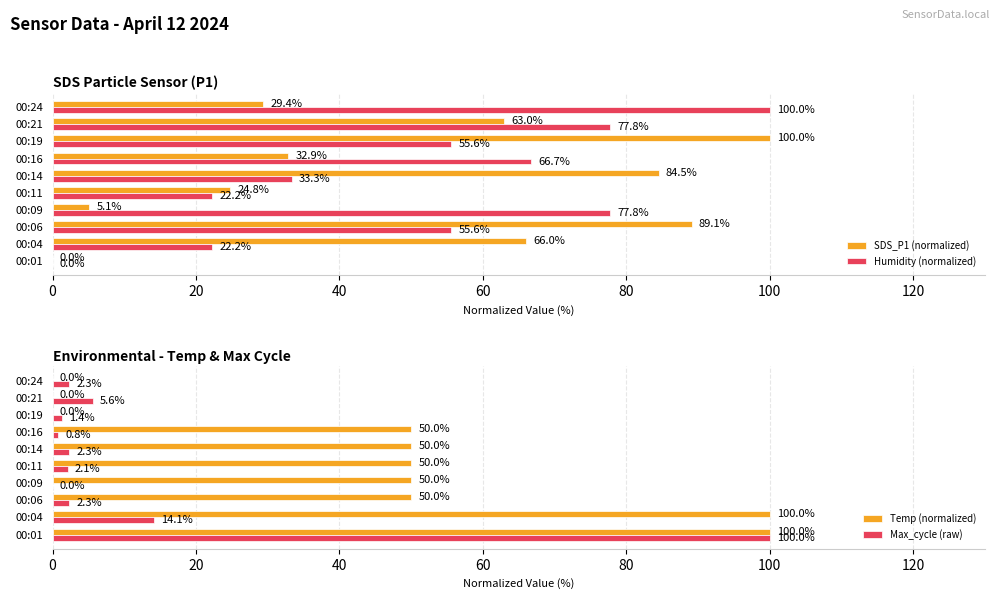

What is the average value of the SDS_P1 (normalized) series?

49.5